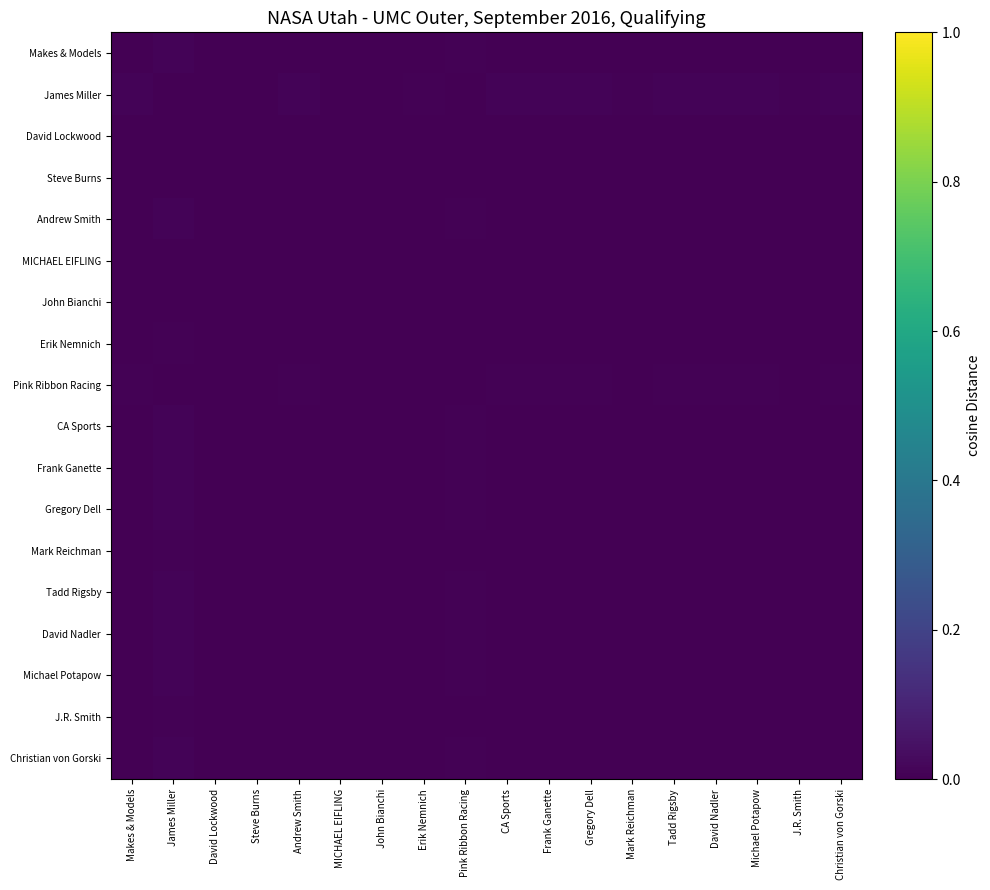

Reading left to right, transcribe all the data shown in this chart.

Makes & Models: Makes & Models=0.0	James Miller=0.0	David Lockwood=0.0	Steve Burns=0.0	Andrew Smith=0.0	MICHAEL EIFLING=0.0	John Bianchi=0.0	Erik Nemnich=0.0	Pink Ribbon Racing=0.0	CA Sports=0.0	Frank Ganette=0.0	Gregory Dell=0.0	Mark Reichman=0.0	Tadd Rigsby=0.0	David Nadler=0.0	Michael Potapow=0.0	J.R. Smith=0.0	Christian von Gorski=0.0
James Miller: Makes & Models=0.0	James Miller=0.0	David Lockwood=0.0	Steve Burns=0.0	Andrew Smith=0.0	MICHAEL EIFLING=0.0	John Bianchi=0.0	Erik Nemnich=0.0	Pink Ribbon Racing=0.0	CA Sports=0.0	Frank Ganette=0.0	Gregory Dell=0.0	Mark Reichman=0.0	Tadd Rigsby=0.0	David Nadler=0.0	Michael Potapow=0.0	J.R. Smith=0.0	Christian von Gorski=0.0
David Lockwood: Makes & Models=0.0	James Miller=0.0	David Lockwood=0.0	Steve Burns=0.0	Andrew Smith=0.0	MICHAEL EIFLING=0.0	John Bianchi=0.0	Erik Nemnich=0.0	Pink Ribbon Racing=0.0	CA Sports=0.0	Frank Ganette=0.0	Gregory Dell=0.0	Mark Reichman=0.0	Tadd Rigsby=0.0	David Nadler=0.0	Michael Potapow=0.0	J.R. Smith=0.0	Christian von Gorski=0.0
Steve Burns: Makes & Models=0.0	James Miller=0.0	David Lockwood=0.0	Steve Burns=0.0	Andrew Smith=0.0	MICHAEL EIFLING=0.0	John Bianchi=0.0	Erik Nemnich=0.0	Pink Ribbon Racing=0.0	CA Sports=0.0	Frank Ganette=0.0	Gregory Dell=0.0	Mark Reichman=0.0	Tadd Rigsby=0.0	David Nadler=0.0	Michael Potapow=0.0	J.R. Smith=0.0	Christian von Gorski=0.0
Andrew Smith: Makes & Models=0.0	James Miller=0.0	David Lockwood=0.0	Steve Burns=0.0	Andrew Smith=0.0	MICHAEL EIFLING=0.0	John Bianchi=0.0	Erik Nemnich=0.0	Pink Ribbon Racing=0.0	CA Sports=0.0	Frank Ganette=0.0	Gregory Dell=0.0	Mark Reichman=0.0	Tadd Rigsby=0.0	David Nadler=0.0	Michael Potapow=0.0	J.R. Smith=0.0	Christian von Gorski=0.0
MICHAEL EIFLING: Makes & Models=0.0	James Miller=0.0	David Lockwood=0.0	Steve Burns=0.0	Andrew Smith=0.0	MICHAEL EIFLING=0.0	John Bianchi=0.0	Erik Nemnich=0.0	Pink Ribbon Racing=0.0	CA Sports=0.0	Frank Ganette=0.0	Gregory Dell=0.0	Mark Reichman=0.0	Tadd Rigsby=0.0	David Nadler=0.0	Michael Potapow=0.0	J.R. Smith=0.0	Christian von Gorski=0.0
John Bianchi: Makes & Models=0.0	James Miller=0.0	David Lockwood=0.0	Steve Burns=0.0	Andrew Smith=0.0	MICHAEL EIFLING=0.0	John Bianchi=0.0	Erik Nemnich=0.0	Pink Ribbon Racing=0.0	CA Sports=0.0	Frank Ganette=0.0	Gregory Dell=0.0	Mark Reichman=0.0	Tadd Rigsby=0.0	David Nadler=0.0	Michael Potapow=0.0	J.R. Smith=0.0	Christian von Gorski=0.0
Erik Nemnich: Makes & Models=0.0	James Miller=0.0	David Lockwood=0.0	Steve Burns=0.0	Andrew Smith=0.0	MICHAEL EIFLING=0.0	John Bianchi=0.0	Erik Nemnich=0.0	Pink Ribbon Racing=0.0	CA Sports=0.0	Frank Ganette=0.0	Gregory Dell=0.0	Mark Reichman=0.0	Tadd Rigsby=0.0	David Nadler=0.0	Michael Potapow=0.0	J.R. Smith=0.0	Christian von Gorski=0.0
Pink Ribbon Racing: Makes & Models=0.0	James Miller=0.0	David Lockwood=0.0	Steve Burns=0.0	Andrew Smith=0.0	MICHAEL EIFLING=0.0	John Bianchi=0.0	Erik Nemnich=0.0	Pink Ribbon Racing=0.0	CA Sports=0.0	Frank Ganette=0.0	Gregory Dell=0.0	Mark Reichman=0.0	Tadd Rigsby=0.0	David Nadler=0.0	Michael Potapow=0.0	J.R. Smith=0.0	Christian von Gorski=0.0
CA Sports: Makes & Models=0.0	James Miller=0.0	David Lockwood=0.0	Steve Burns=0.0	Andrew Smith=0.0	MICHAEL EIFLING=0.0	John Bianchi=0.0	Erik Nemnich=0.0	Pink Ribbon Racing=0.0	CA Sports=0.0	Frank Ganette=0.0	Gregory Dell=0.0	Mark Reichman=0.0	Tadd Rigsby=0.0	David Nadler=0.0	Michael Potapow=0.0	J.R. Smith=0.0	Christian von Gorski=0.0
Frank Ganette: Makes & Models=0.0	James Miller=0.0	David Lockwood=0.0	Steve Burns=0.0	Andrew Smith=0.0	MICHAEL EIFLING=0.0	John Bianchi=0.0	Erik Nemnich=0.0	Pink Ribbon Racing=0.0	CA Sports=0.0	Frank Ganette=0.0	Gregory Dell=0.0	Mark Reichman=0.0	Tadd Rigsby=0.0	David Nadler=0.0	Michael Potapow=0.0	J.R. Smith=0.0	Christian von Gorski=0.0
Gregory Dell: Makes & Models=0.0	James Miller=0.0	David Lockwood=0.0	Steve Burns=0.0	Andrew Smith=0.0	MICHAEL EIFLING=0.0	John Bianchi=0.0	Erik Nemnich=0.0	Pink Ribbon Racing=0.0	CA Sports=0.0	Frank Ganette=0.0	Gregory Dell=0.0	Mark Reichman=0.0	Tadd Rigsby=0.0	David Nadler=0.0	Michael Potapow=0.0	J.R. Smith=0.0	Christian von Gorski=0.0
Mark Reichman: Makes & Models=0.0	James Miller=0.0	David Lockwood=0.0	Steve Burns=0.0	Andrew Smith=0.0	MICHAEL EIFLING=0.0	John Bianchi=0.0	Erik Nemnich=0.0	Pink Ribbon Racing=0.0	CA Sports=0.0	Frank Ganette=0.0	Gregory Dell=0.0	Mark Reichman=0.0	Tadd Rigsby=0.0	David Nadler=0.0	Michael Potapow=0.0	J.R. Smith=0.0	Christian von Gorski=0.0
Tadd Rigsby: Makes & Models=0.0	James Miller=0.0	David Lockwood=0.0	Steve Burns=0.0	Andrew Smith=0.0	MICHAEL EIFLING=0.0	John Bianchi=0.0	Erik Nemnich=0.0	Pink Ribbon Racing=0.0	CA Sports=0.0	Frank Ganette=0.0	Gregory Dell=0.0	Mark Reichman=0.0	Tadd Rigsby=0.0	David Nadler=0.0	Michael Potapow=0.0	J.R. Smith=0.0	Christian von Gorski=0.0
David Nadler: Makes & Models=0.0	James Miller=0.0	David Lockwood=0.0	Steve Burns=0.0	Andrew Smith=0.0	MICHAEL EIFLING=0.0	John Bianchi=0.0	Erik Nemnich=0.0	Pink Ribbon Racing=0.0	CA Sports=0.0	Frank Ganette=0.0	Gregory Dell=0.0	Mark Reichman=0.0	Tadd Rigsby=0.0	David Nadler=0.0	Michael Potapow=0.0	J.R. Smith=0.0	Christian von Gorski=0.0
Michael Potapow: Makes & Models=0.0	James Miller=0.0	David Lockwood=0.0	Steve Burns=0.0	Andrew Smith=0.0	MICHAEL EIFLING=0.0	John Bianchi=0.0	Erik Nemnich=0.0	Pink Ribbon Racing=0.0	CA Sports=0.0	Frank Ganette=0.0	Gregory Dell=0.0	Mark Reichman=0.0	Tadd Rigsby=0.0	David Nadler=0.0	Michael Potapow=0.0	J.R. Smith=0.0	Christian von Gorski=0.0
J.R. Smith: Makes & Models=0.0	James Miller=0.0	David Lockwood=0.0	Steve Burns=0.0	Andrew Smith=0.0	MICHAEL EIFLING=0.0	John Bianchi=0.0	Erik Nemnich=0.0	Pink Ribbon Racing=0.0	CA Sports=0.0	Frank Ganette=0.0	Gregory Dell=0.0	Mark Reichman=0.0	Tadd Rigsby=0.0	David Nadler=0.0	Michael Potapow=0.0	J.R. Smith=0.0	Christian von Gorski=0.0
Christian von Gorski: Makes & Models=0.0	James Miller=0.0	David Lockwood=0.0	Steve Burns=0.0	Andrew Smith=0.0	MICHAEL EIFLING=0.0	John Bianchi=0.0	Erik Nemnich=0.0	Pink Ribbon Racing=0.0	CA Sports=0.0	Frank Ganette=0.0	Gregory Dell=0.0	Mark Reichman=0.0	Tadd Rigsby=0.0	David Nadler=0.0	Michael Potapow=0.0	J.R. Smith=0.0	Christian von Gorski=0.0